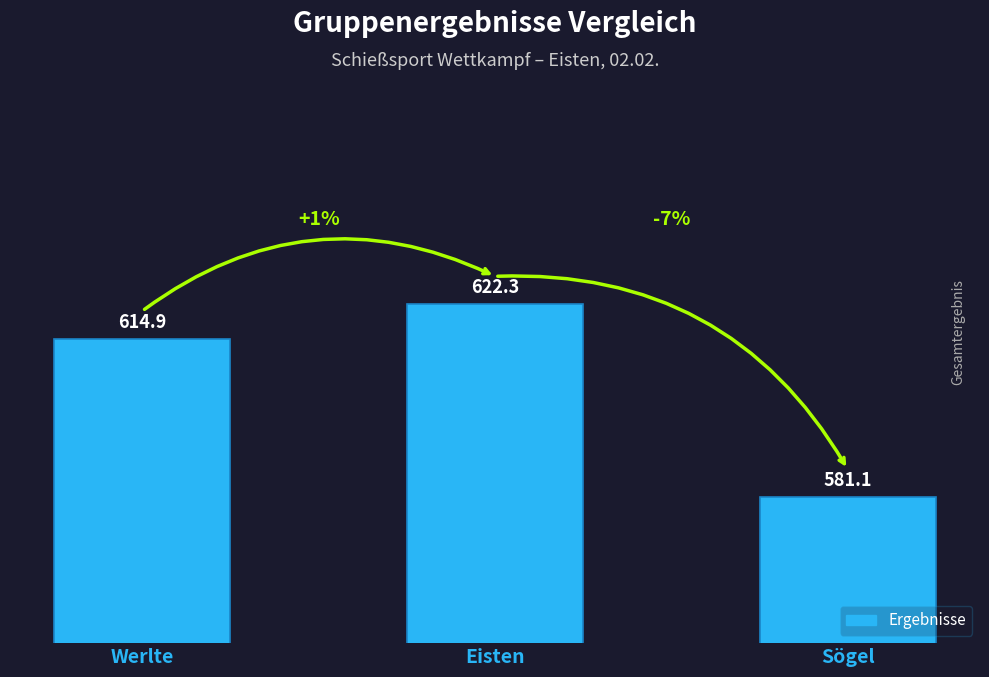

Count the number of values greater than 614.

2